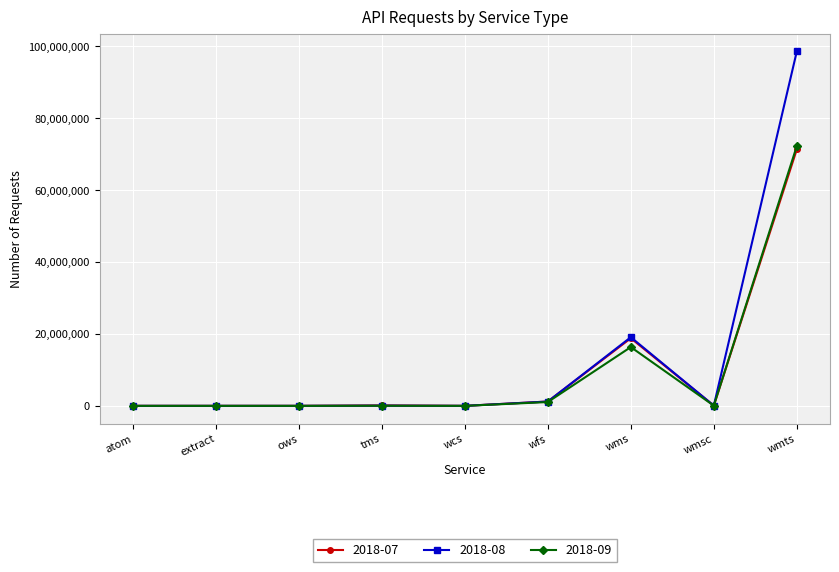

The value of 2018-09 at wms is 16350403. True or false?

True